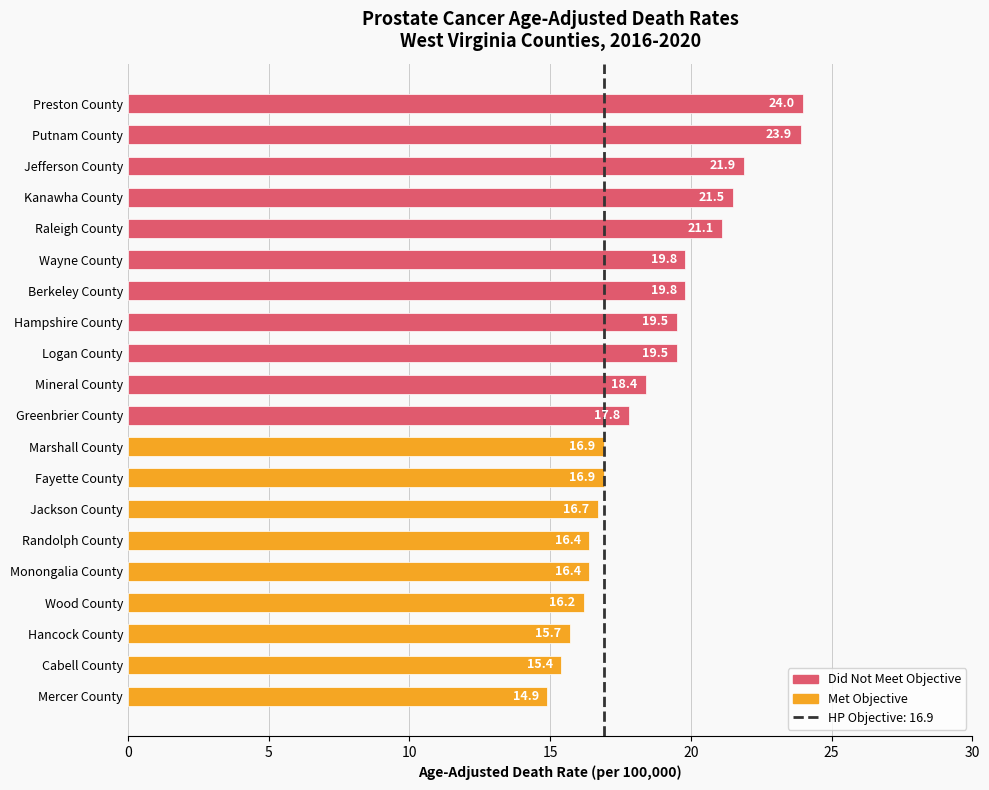

What is the change in value from Jackson County to Randolph County?

-0.3